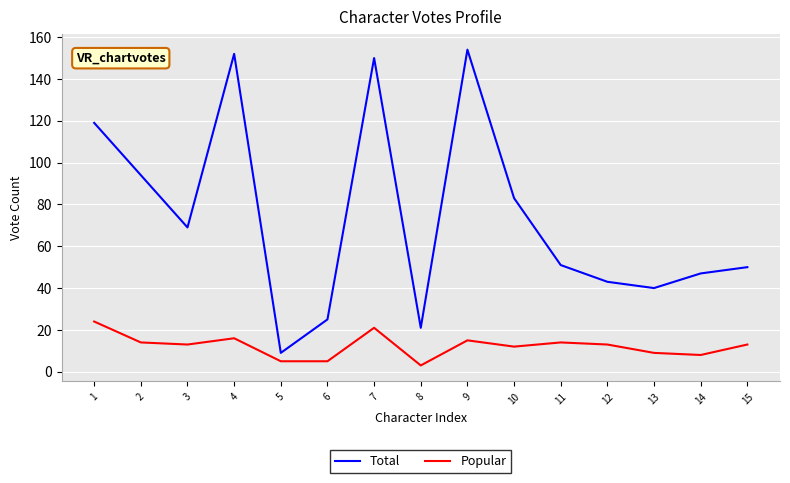

True or false: Popular has a value of 12 at 10.

True